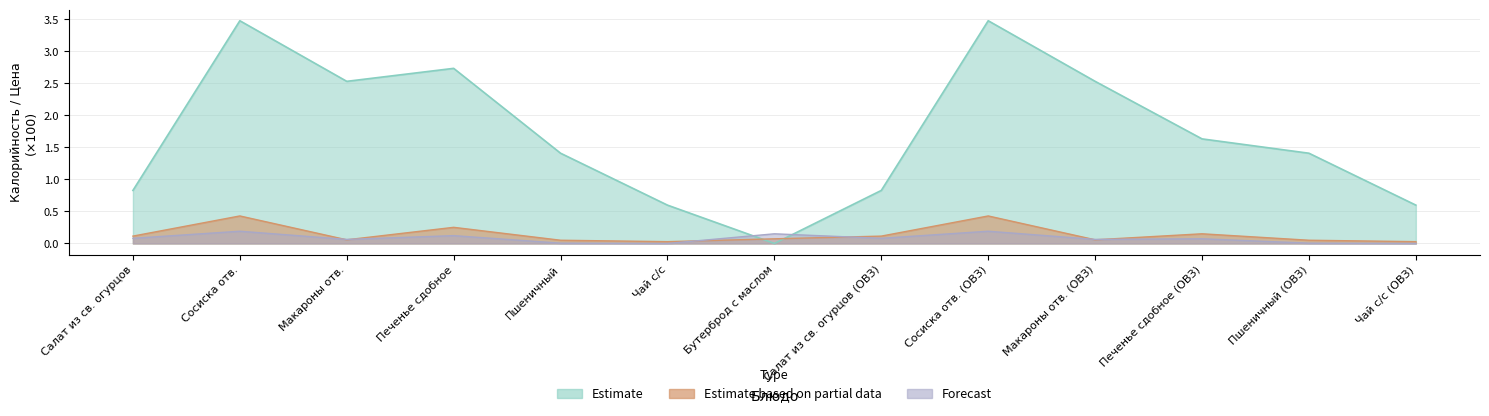

What is the average value of the Estimate series?

1.7